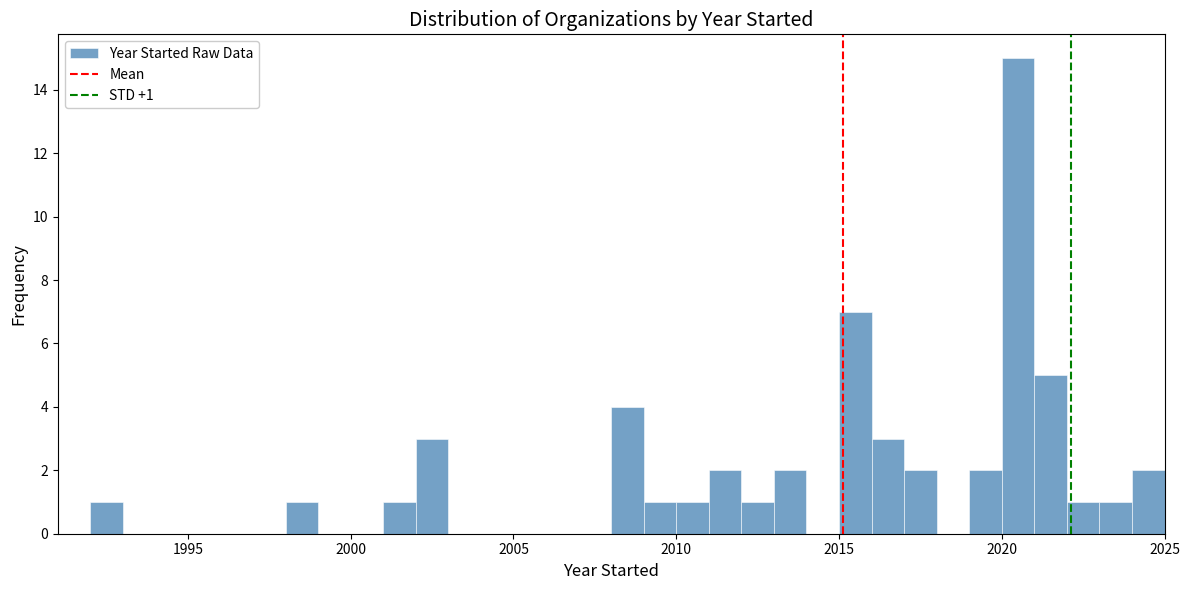

Read against the x-axis, roughly where is the centre of the tallest bar?

2020.5